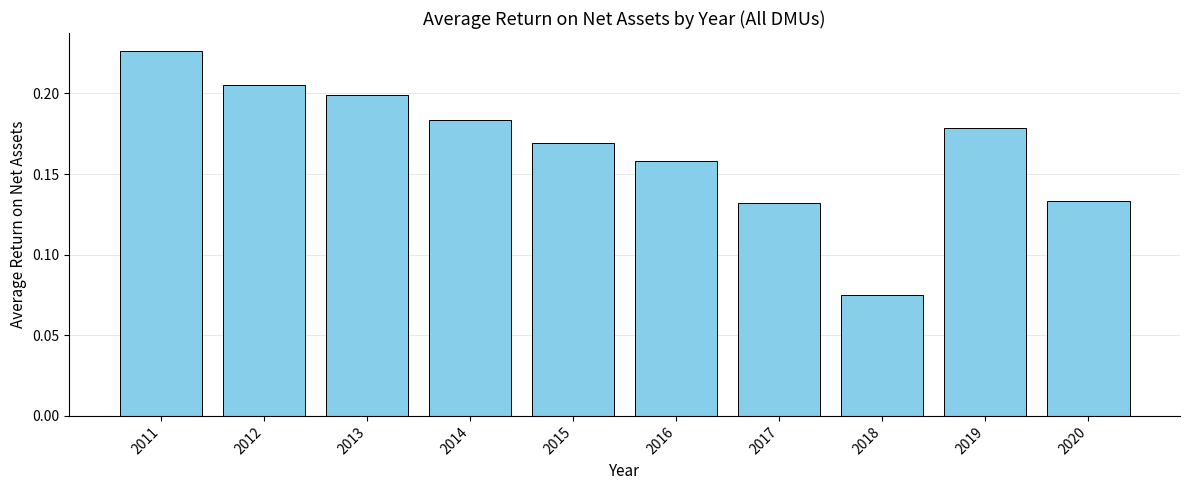

Which has a higher value, 2015 or 2012?

2012